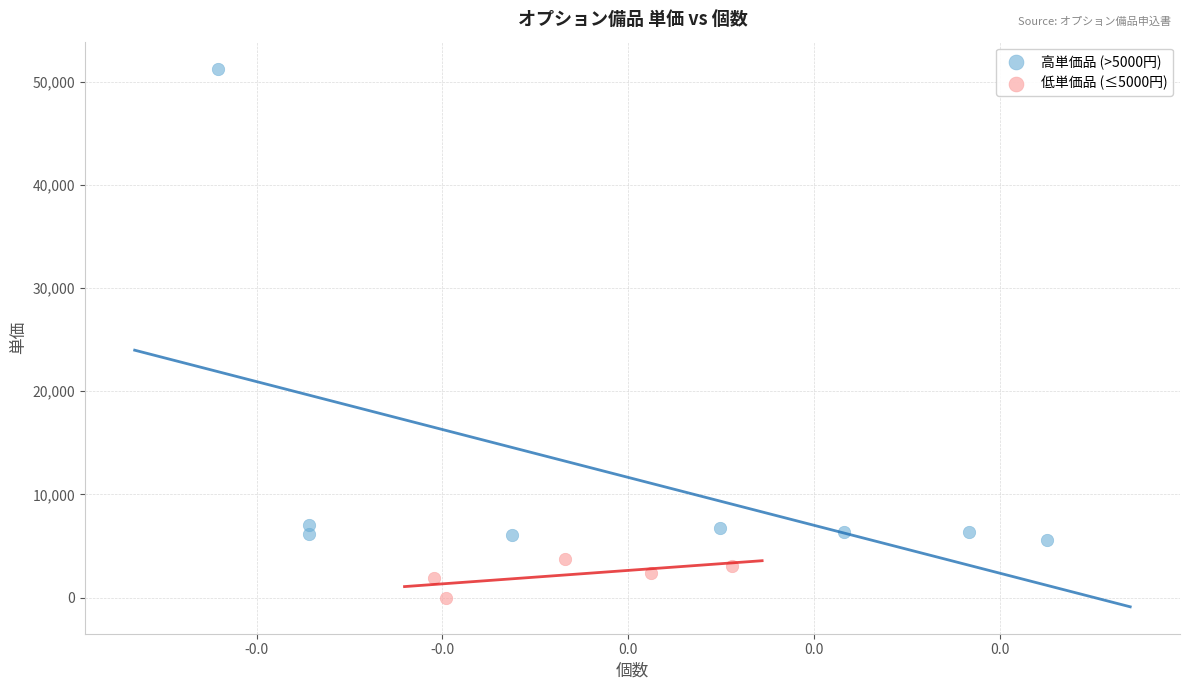

Which series has the largest Y range (max minus min)?

高単価品 (>5000円)